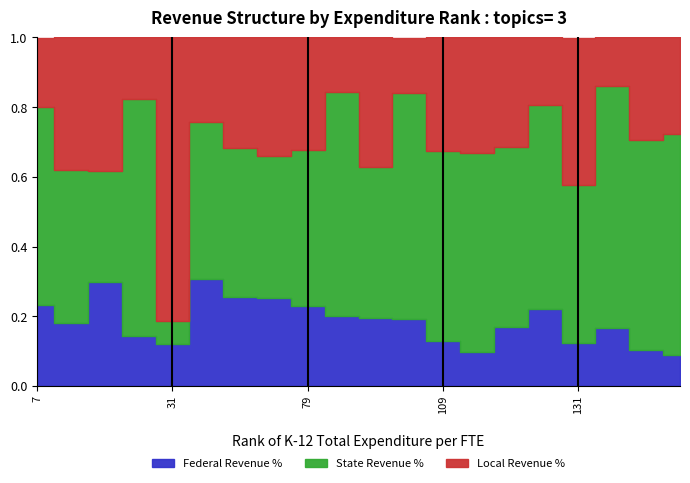

Which series has the largest range (max minus min)?

Local Revenue %